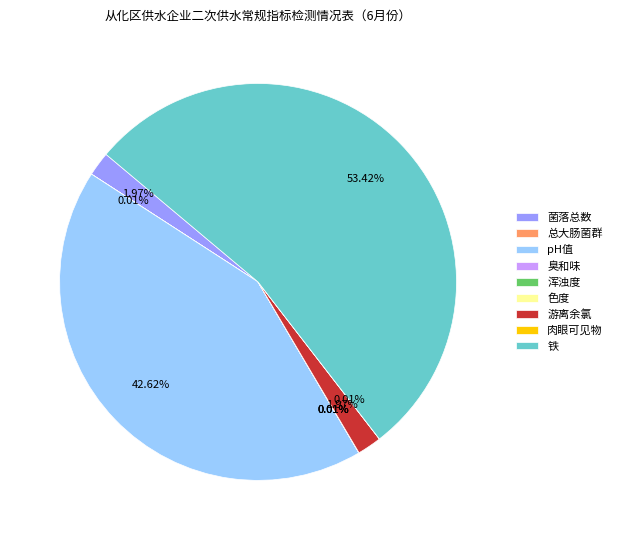

Does 游离余氯 account for over 50% of the chart?

No